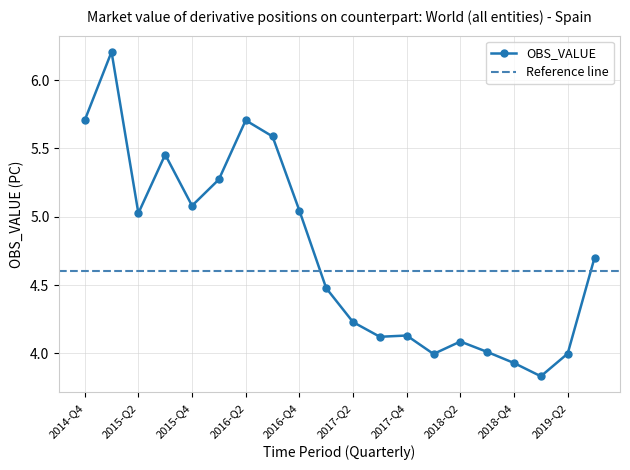

List the labels in order of value, largest first.

2015-Q1, 2016-Q2, 2014-Q4, 2016-Q3, 2015-Q3, 2016-Q1, 2015-Q4, 2016-Q4, 2015-Q2, 2019-Q3, 2017-Q1, 2017-Q2, 2017-Q4, 2017-Q3, 2018-Q2, 2018-Q3, 2019-Q2, 2018-Q1, 2018-Q4, 2019-Q1